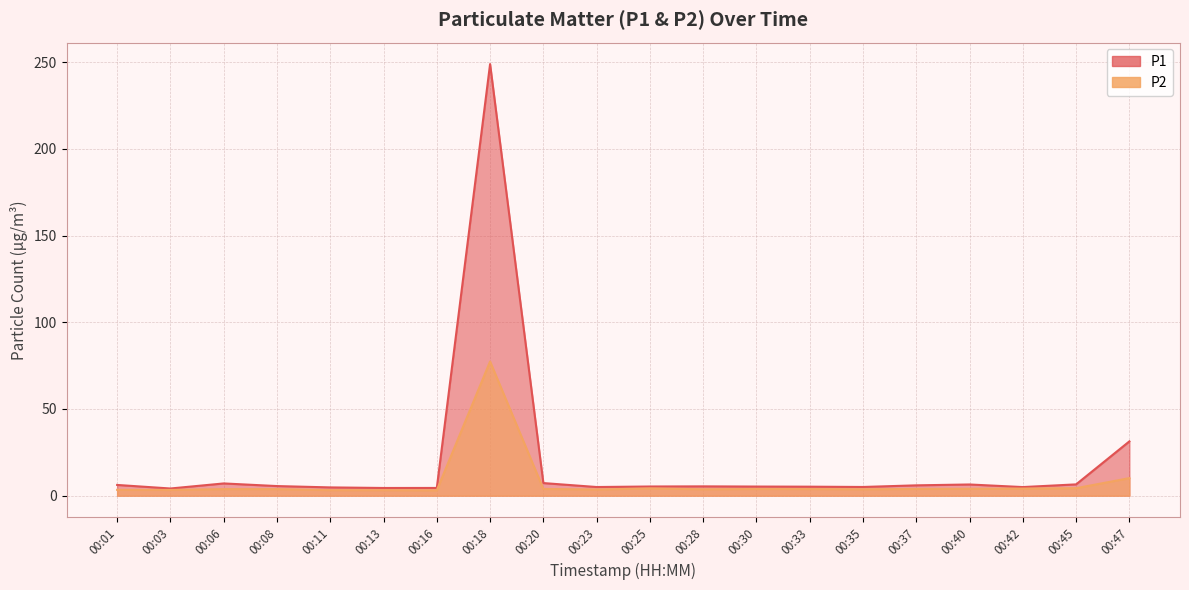

Does the chart have visible grid lines?

Yes